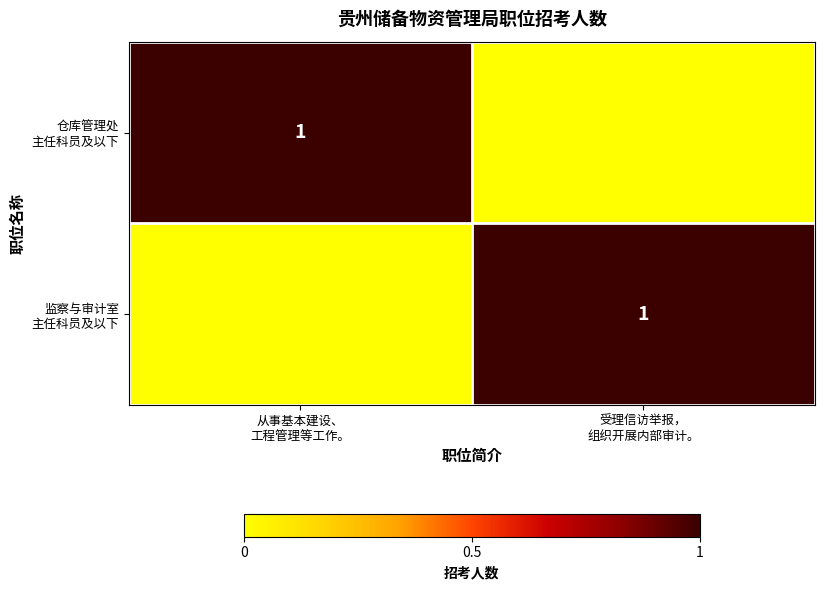

The 仓库管理处 主任科员及以下 series shows 0 at 从事基本建设、 工程管理等工作。. True or false?

False